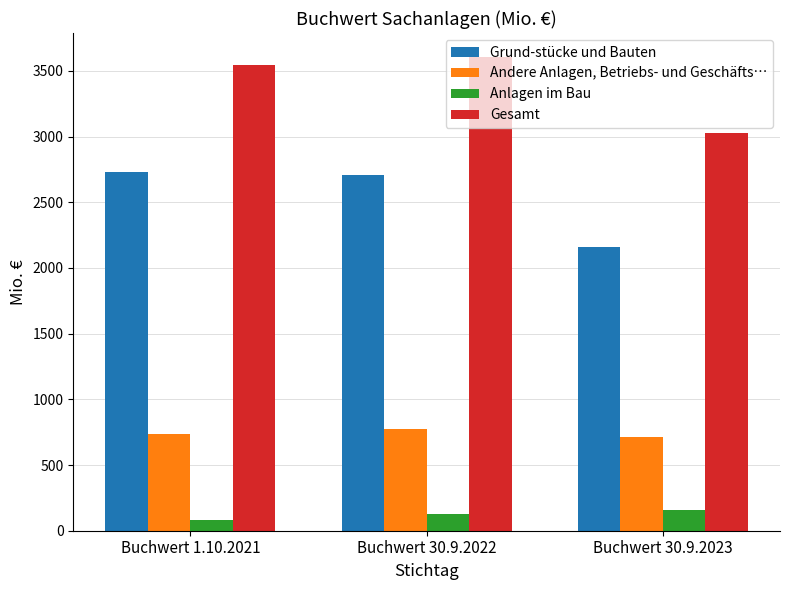

Between Buchwert 30.9.2022 and Buchwert 30.9.2023, which series saw the biggest shift?

Gesamt